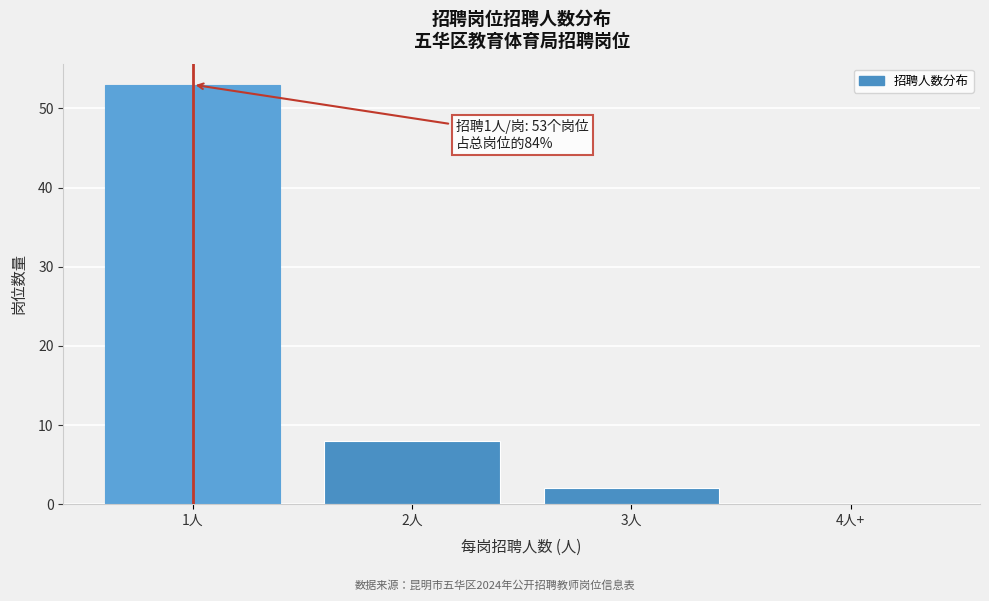

Reading left to right, transcribe all the data shown in this chart.

1人=53	2人=8	3人=2	4人+=0